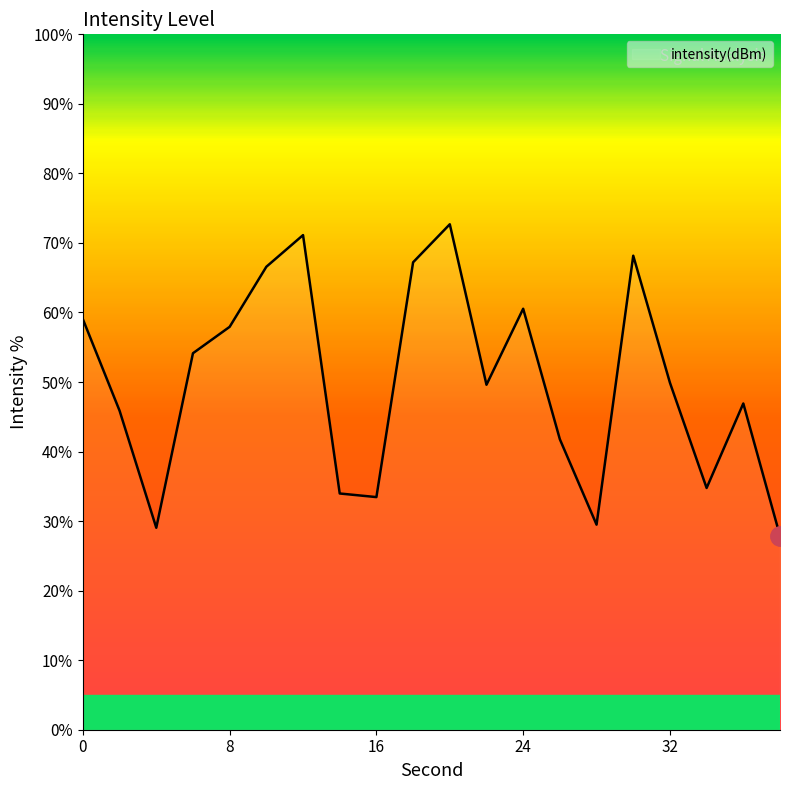

True or false: the data has more than 2 interior local peaks.

True